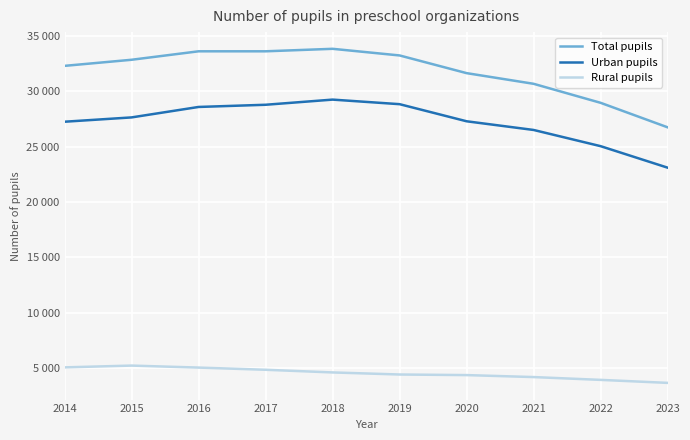

Reading right to left, extract all data points from this chart.

Total pupils: 2023=26751	2022=28966	2021=30685	2020=31649	2019=33248	2018=33848	2017=33623	2016=33623	2015=32858	2014=32307
Urban pupils: 2023=23103	2022=25047	2021=26512	2020=27297	2019=28843	2018=29256	2017=28790	2016=28592	2015=27647	2014=27257
Rural pupils: 2023=3648	2022=3919	2021=4173	2020=4352	2019=4405	2018=4592	2017=4833	2016=5031	2015=5211	2014=5050